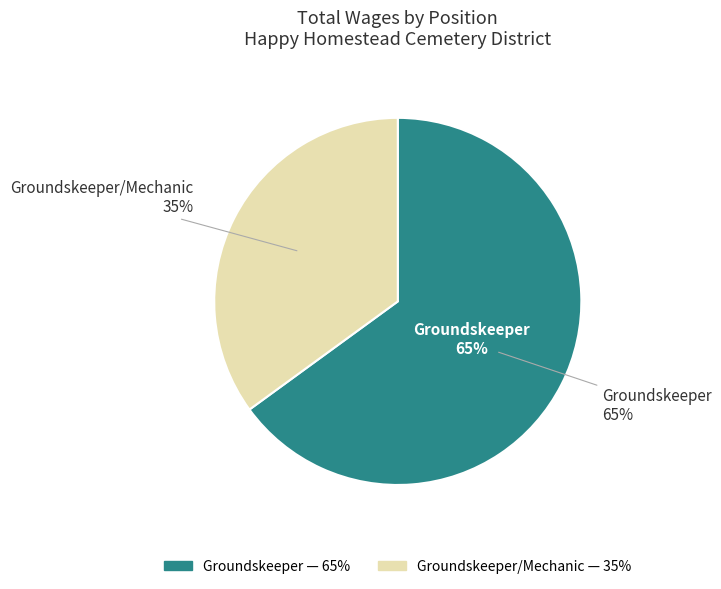

Which category has the biggest portion of the pie?

Groundskeeper